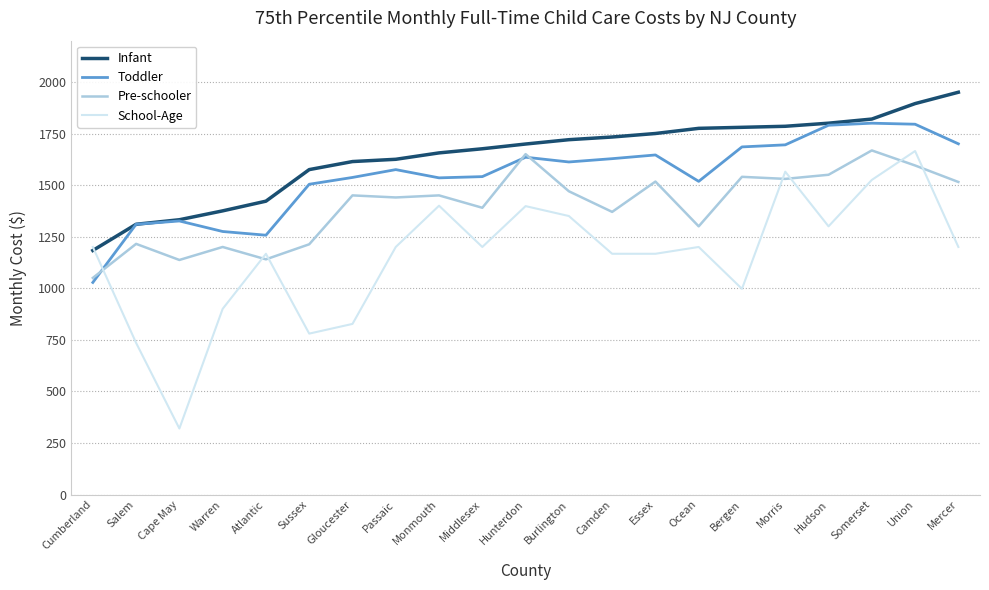

List the series in order of their overall mean, highest first.

Infant, Toddler, Pre-schooler, School-Age